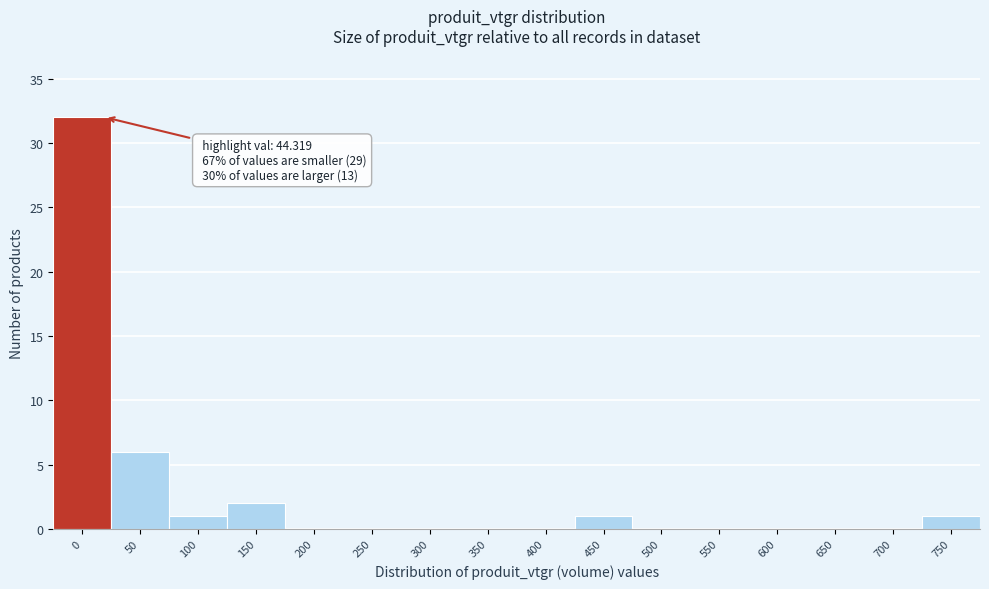

Reading left to right, transcribe all the data shown in this chart.

0=32	50=6	100=1	150=2	200=0	250=0	300=0	350=0	400=0	450=1	500=0	550=0	600=0	650=0	700=0	750=1